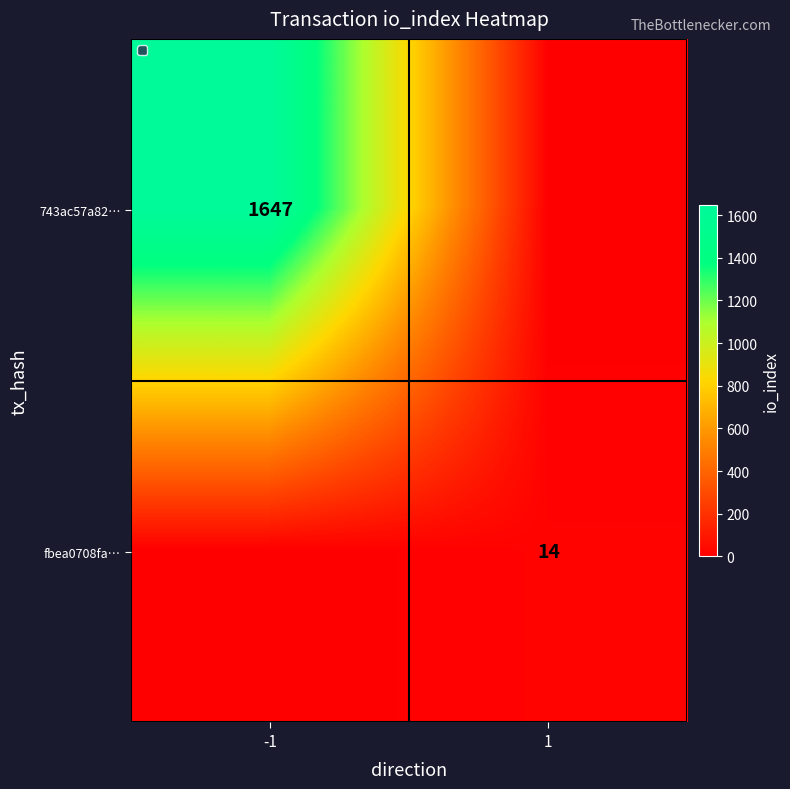

Is it true that fbea0708fa… equals 14 at 1?

True